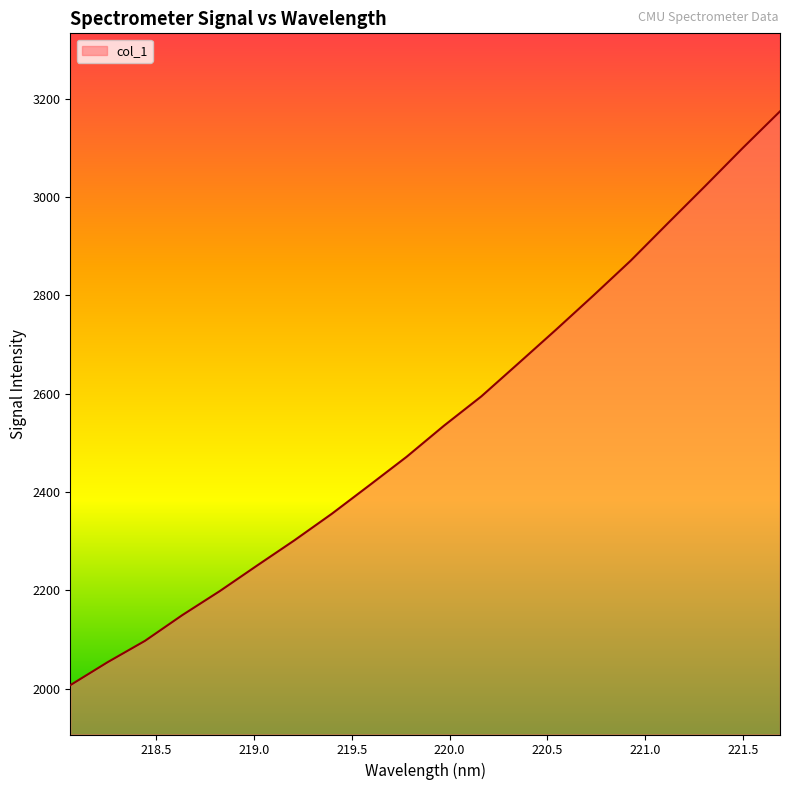

What is the minimum value shown in the chart?

2007.1